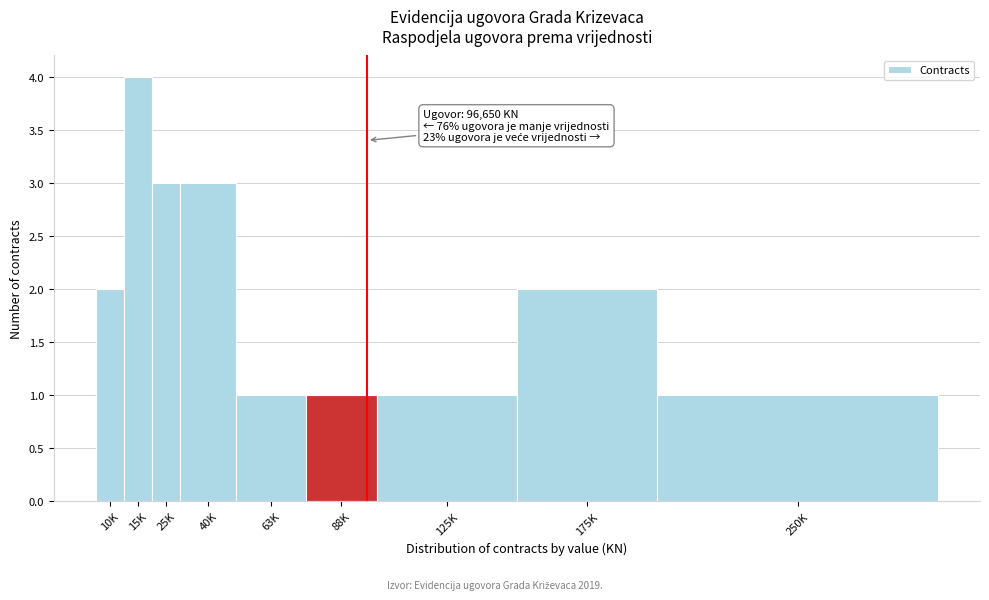

Reading right to left, list all the values displayed in this chart.

1	2	1	1	1	3	3	4	2